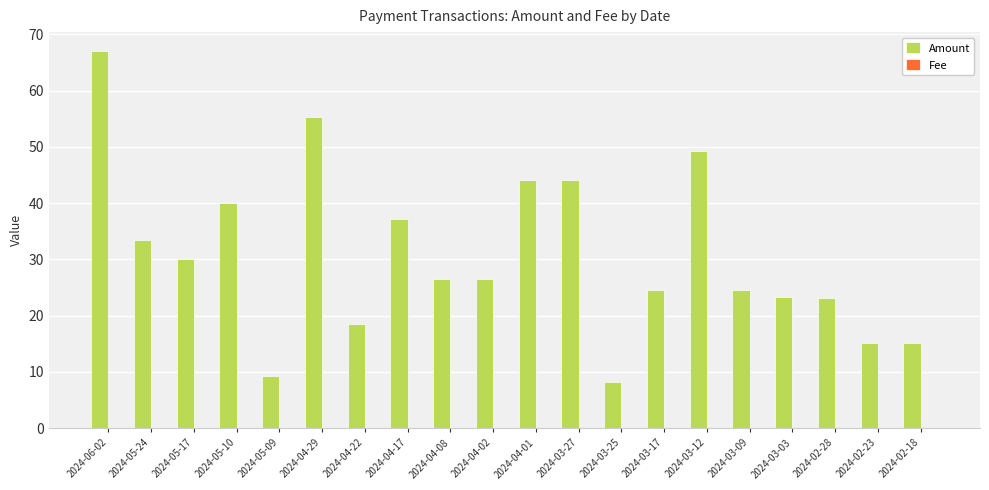

Between 2024-06-02 and 2024-03-09, which series saw the biggest shift?

Amount